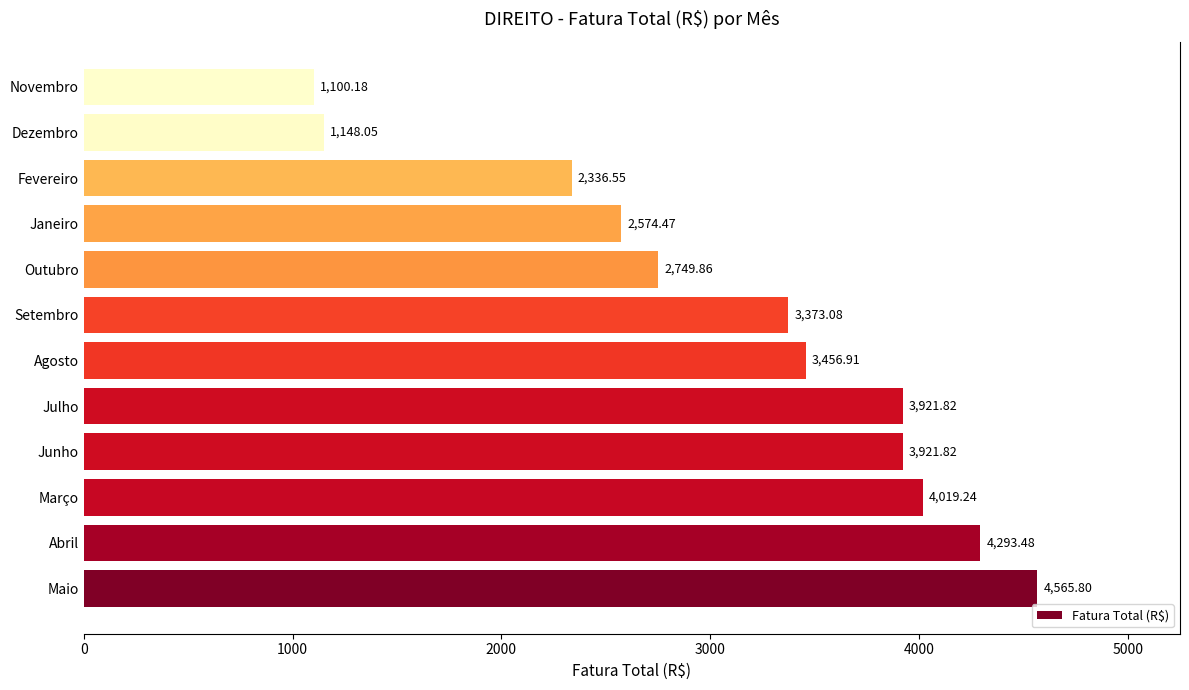

What is the average value?

3121.8